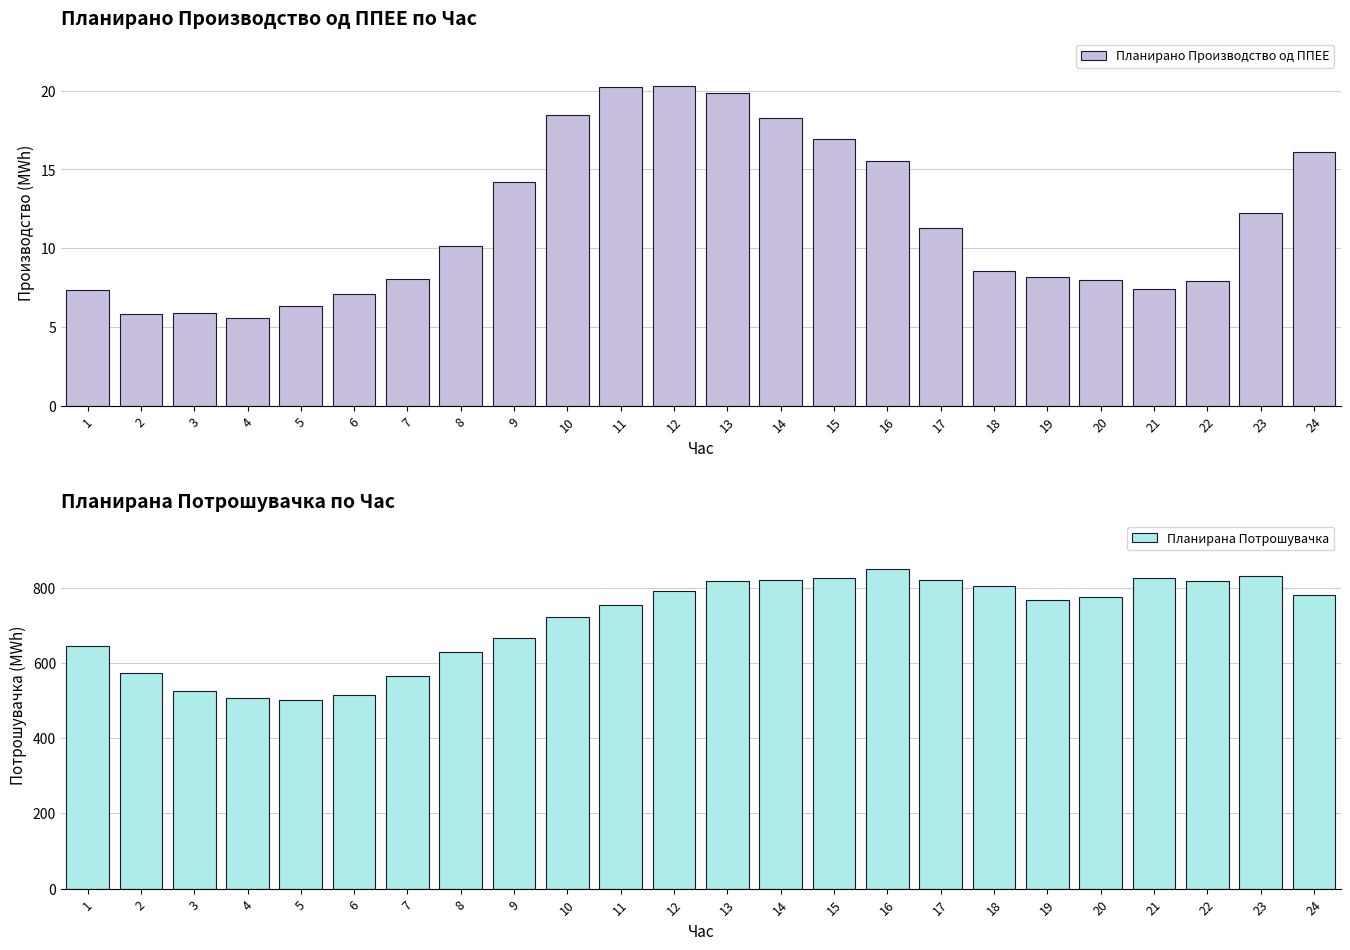

What is the sum of all Планирана Потрошувачка values?

17123.0